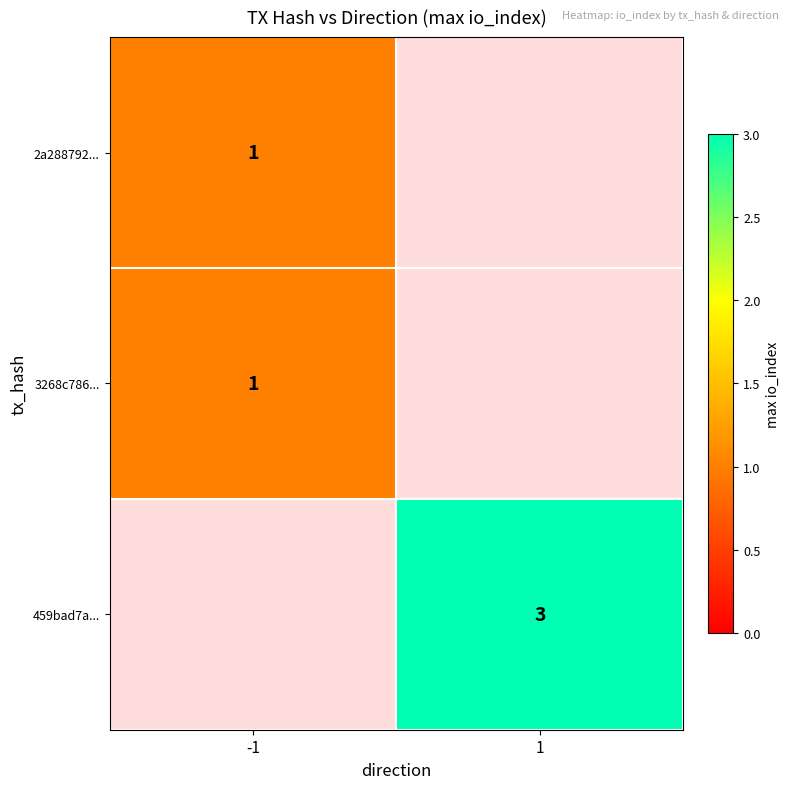

Is the value of 459bad7a... at 1 greater than the value of 3268c786... at -1?

Yes